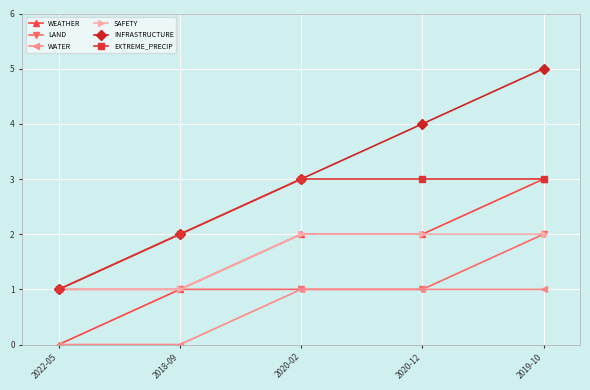

Which label corresponds to the largest value in the chart?

2019-10